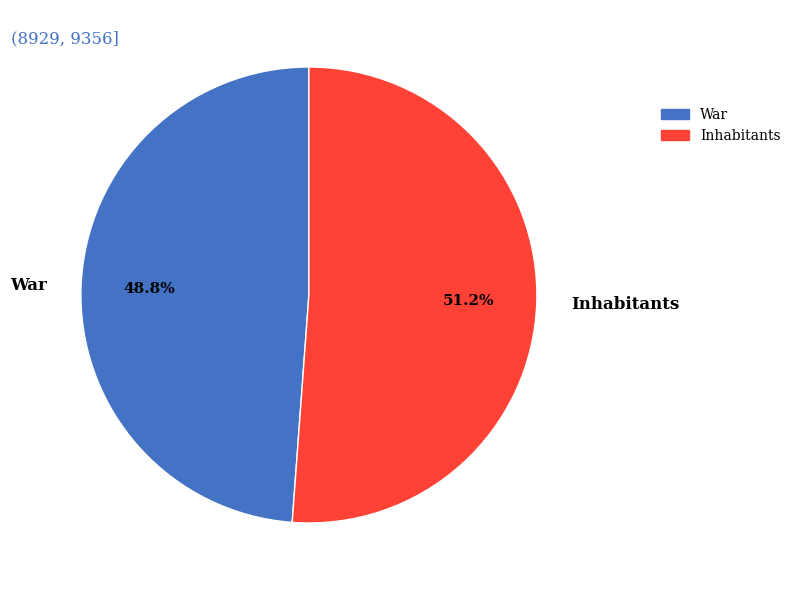

To the nearest percent, what portion does Inhabitants represent?

51%